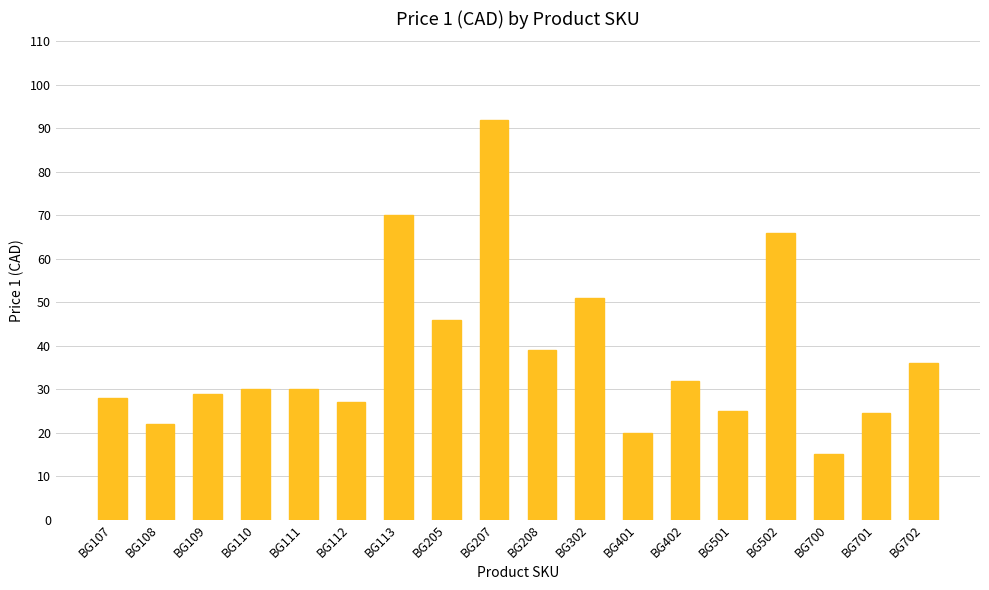

What is the difference between the values at BG208 and BG502?

27.0